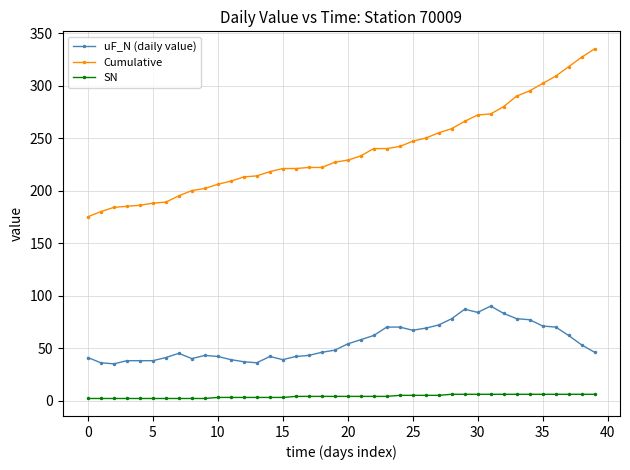

True or false: uF_N (daily value) has more than 1 points higher than both neighbors.

True